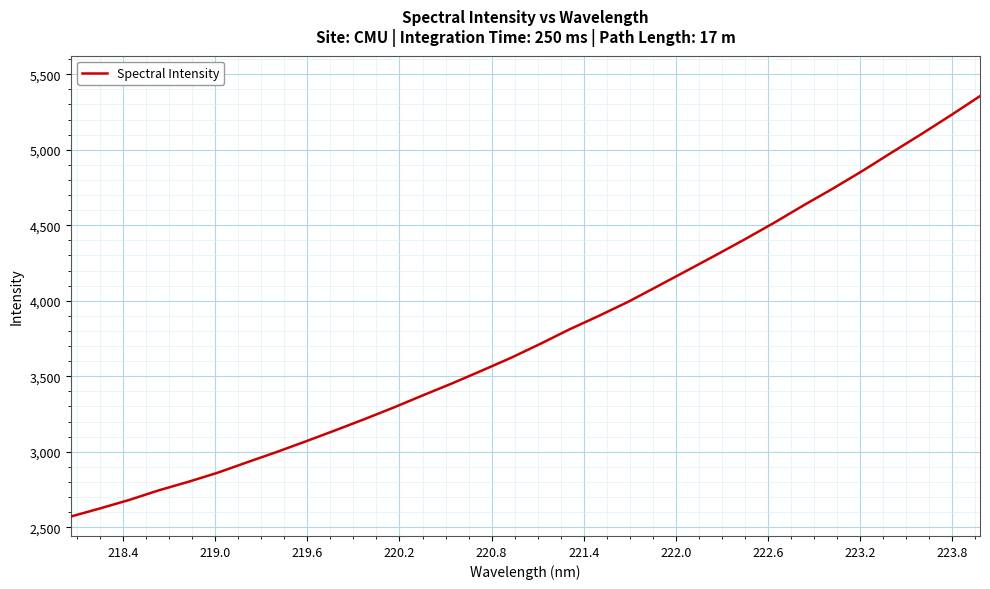

What is the maximum value shown in the chart?

5354.8